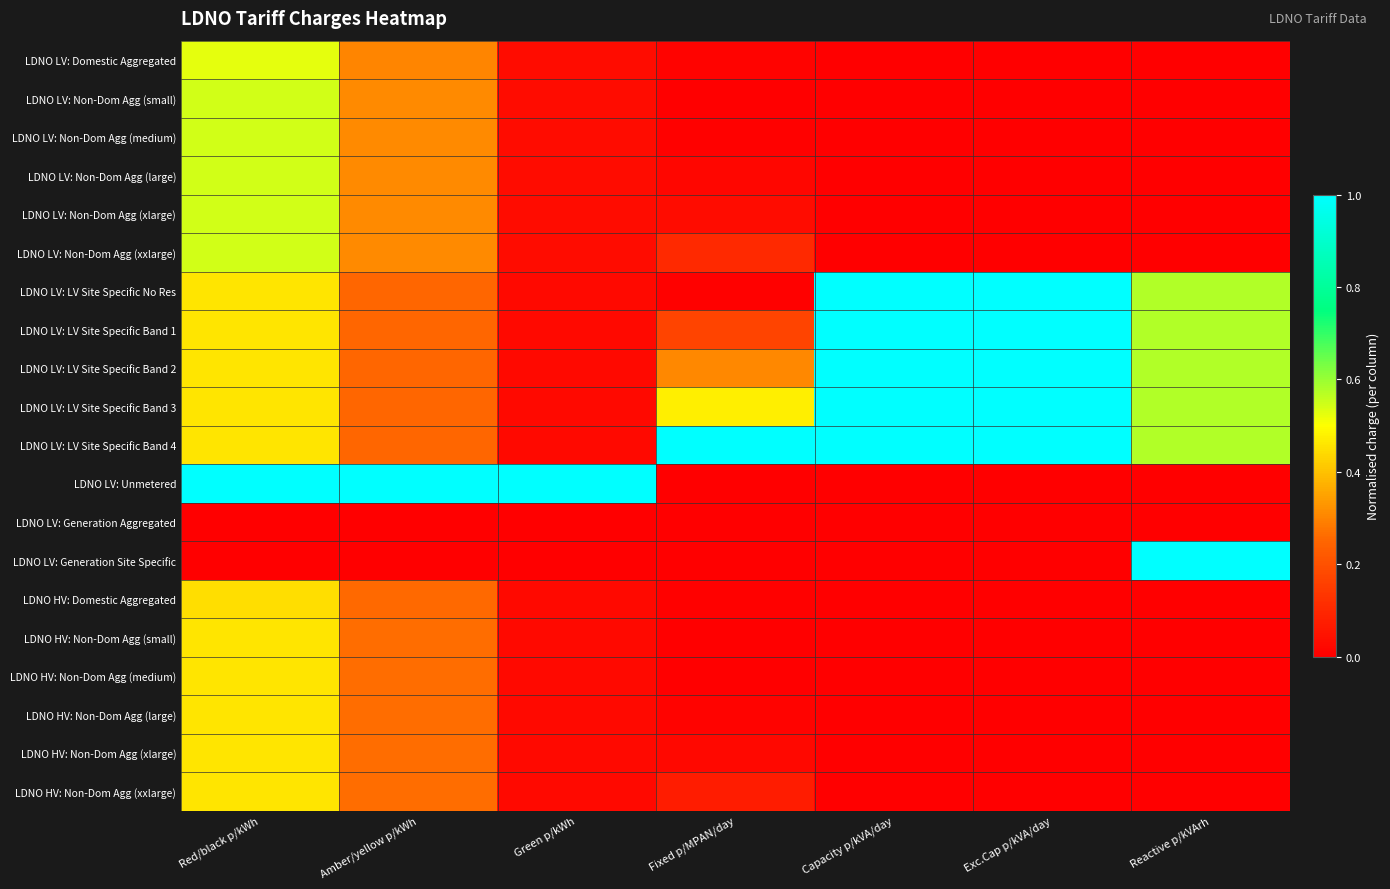

At how many categories does at least one series exceed 0?

7